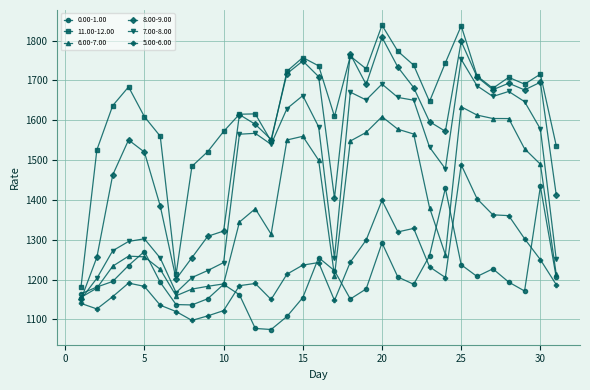

True or false: 5.00-6.00 has more than 0 interior local peaks.

True